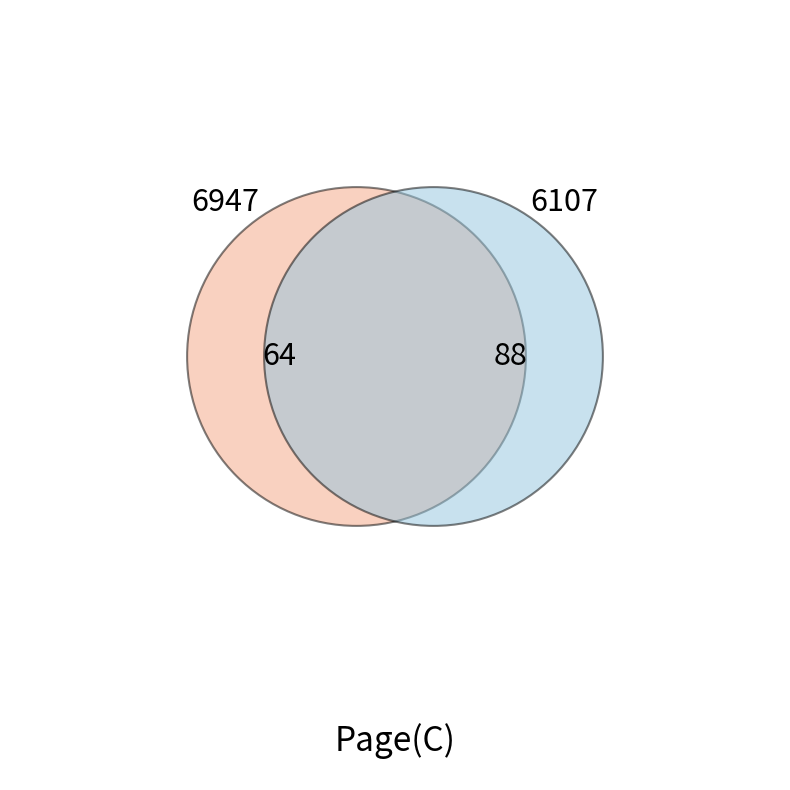

Is the sum of 6107 and 6947 greater than half?

Yes